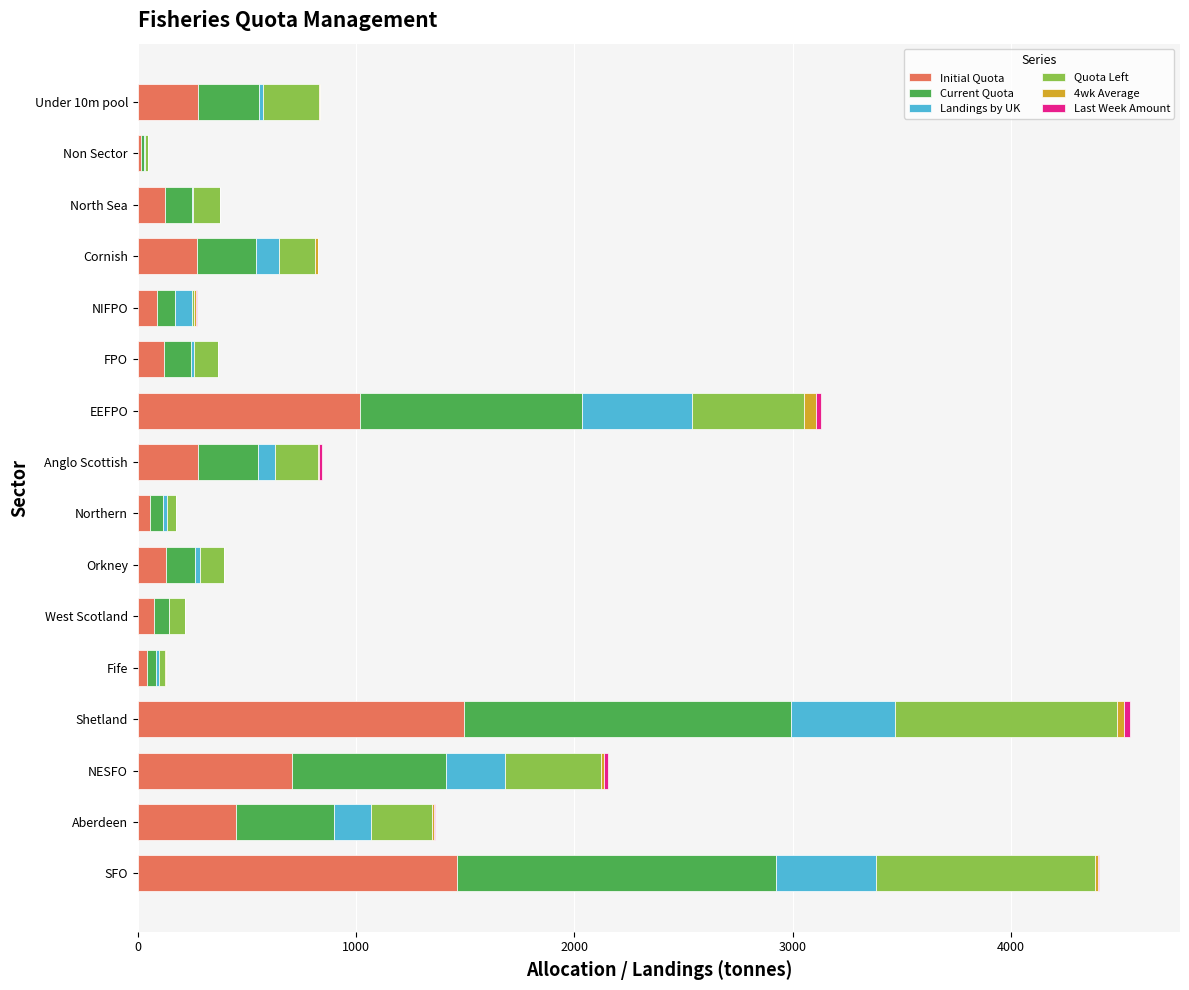

What is the maximum value for Initial Quota?

1495.7